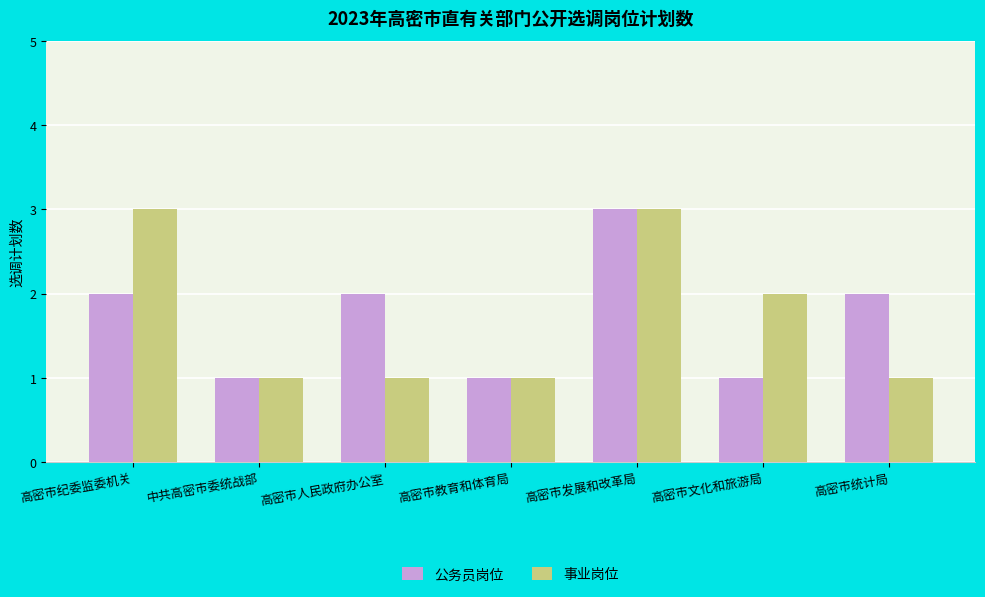

Between 高密市教育和体育局 and 高密市统计局, which series saw the biggest shift?

公务员岗位